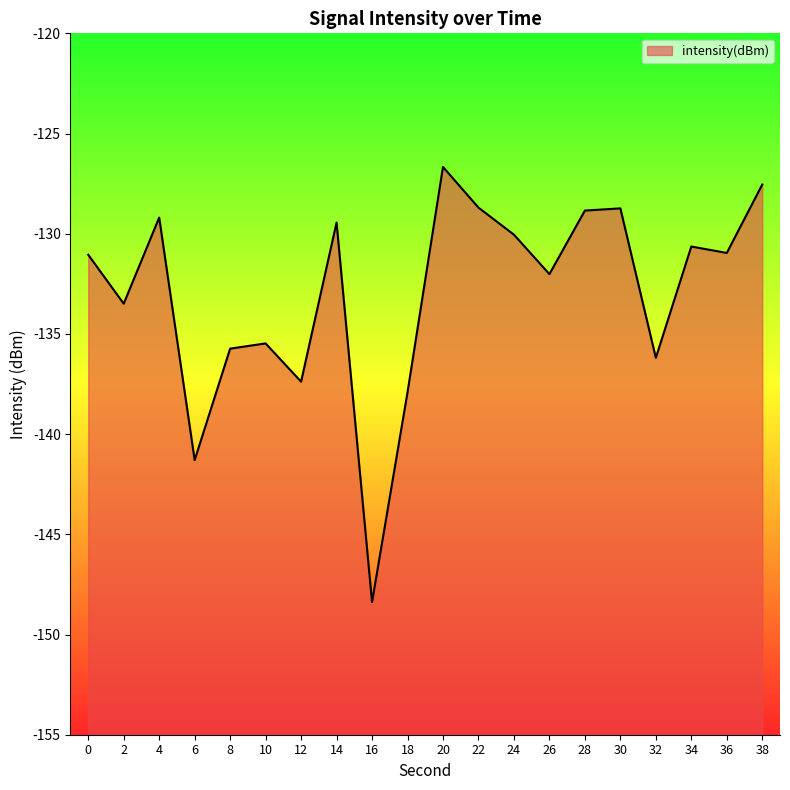

At which category does the chart reach its peak across all series?

20